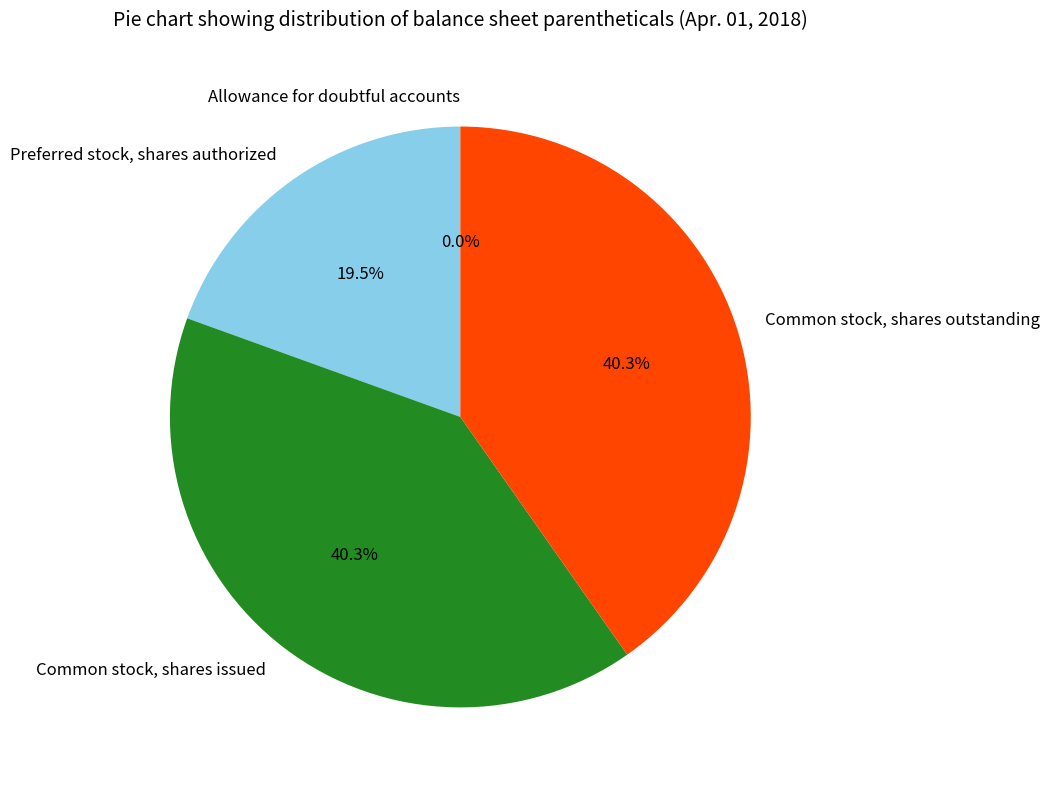

Is there a majority slice in this chart?

No